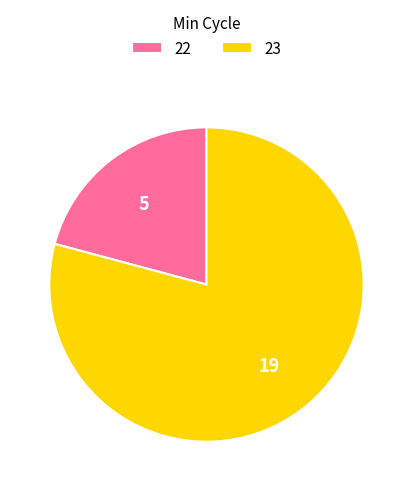

Between 23 and 22, which is larger?

23